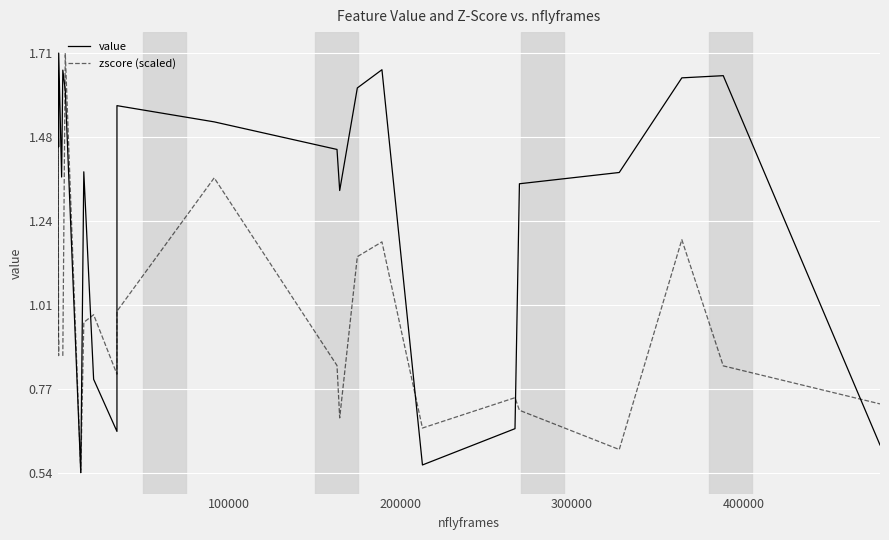

True or false: zscore (scaled) has more than 2 interior local peaks.

True